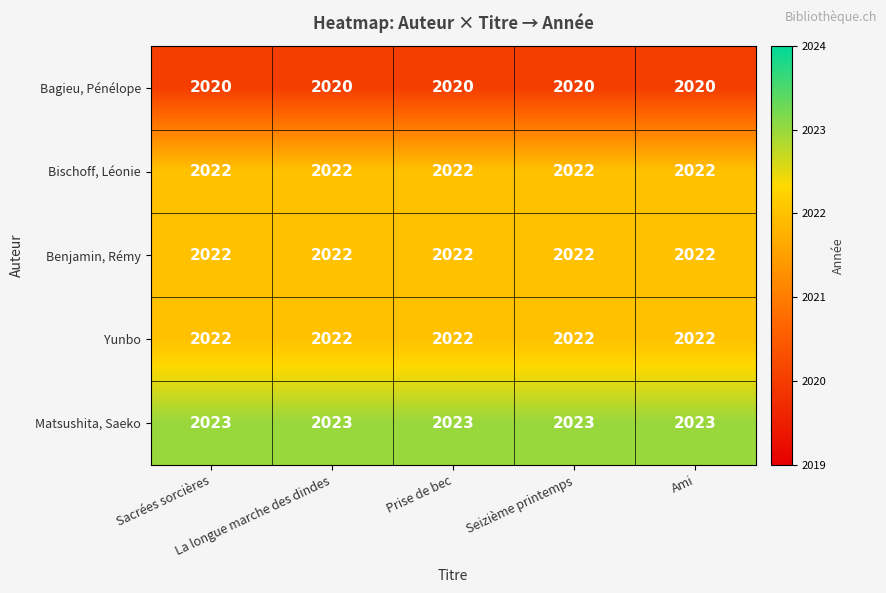

What is the average value of the Yunbo series?

2022